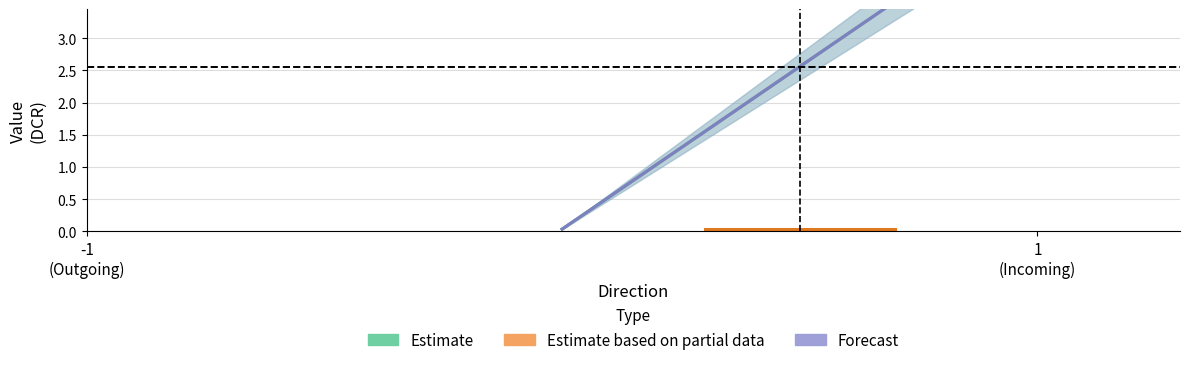

Rank the categories by Estimate value from highest to lowest.

1
(Incoming), -1
(Outgoing)